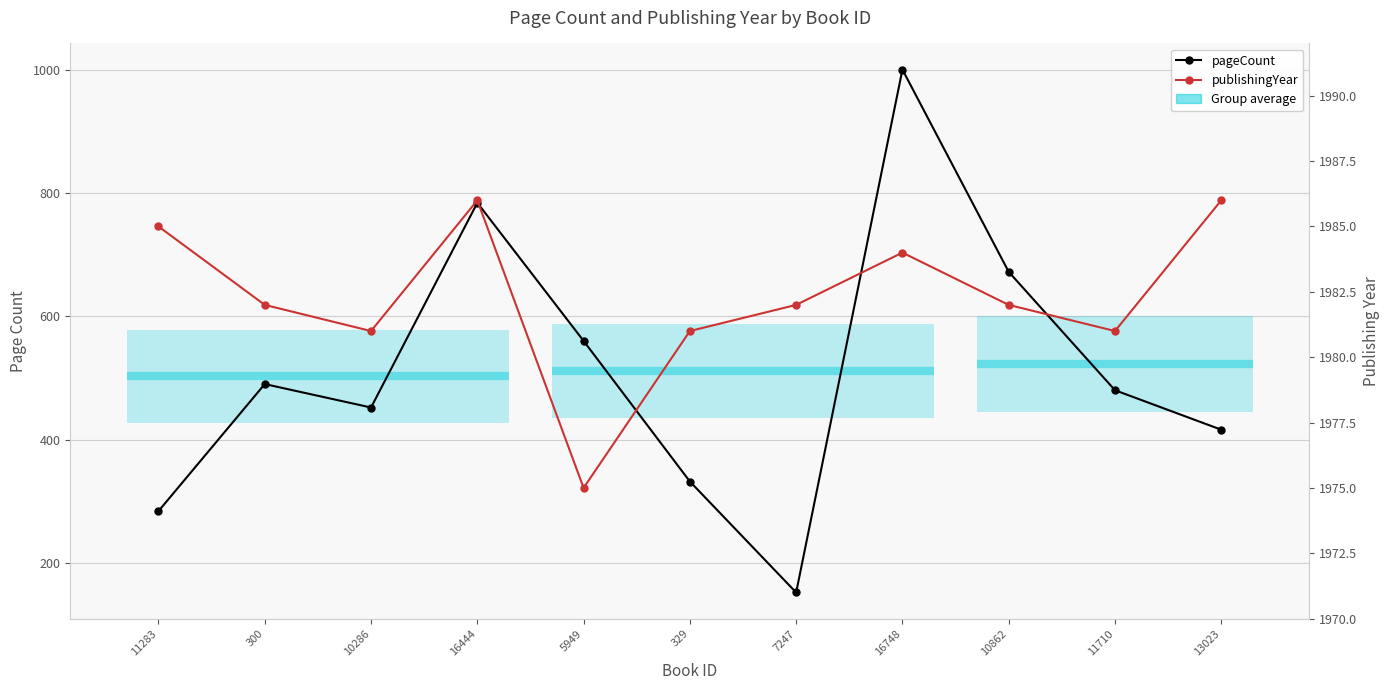

Reading right to left, transcribe all the data shown in this chart.

pageCount: 13023=416	11710=480	10862=672	16748=1000	7247=152	329=332	5949=560	16444=784	10286=452	300=490	11283=284
publishingYear: 13023=1986	11710=1981	10862=1982	16748=1984	7247=1982	329=1981	5949=1975	16444=1986	10286=1981	300=1982	11283=1985